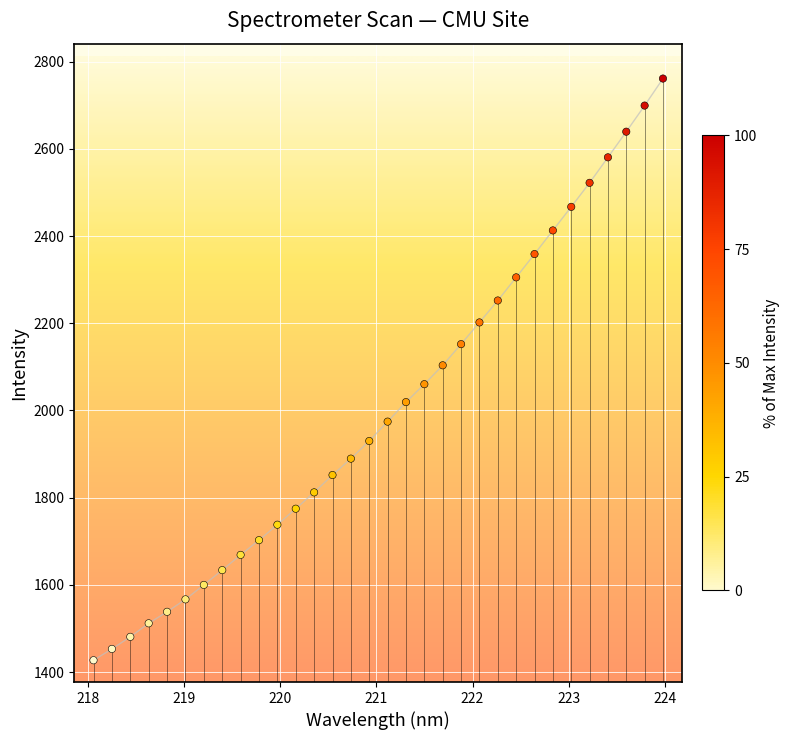

What is the range of Y values (max minus min)?

1334.2